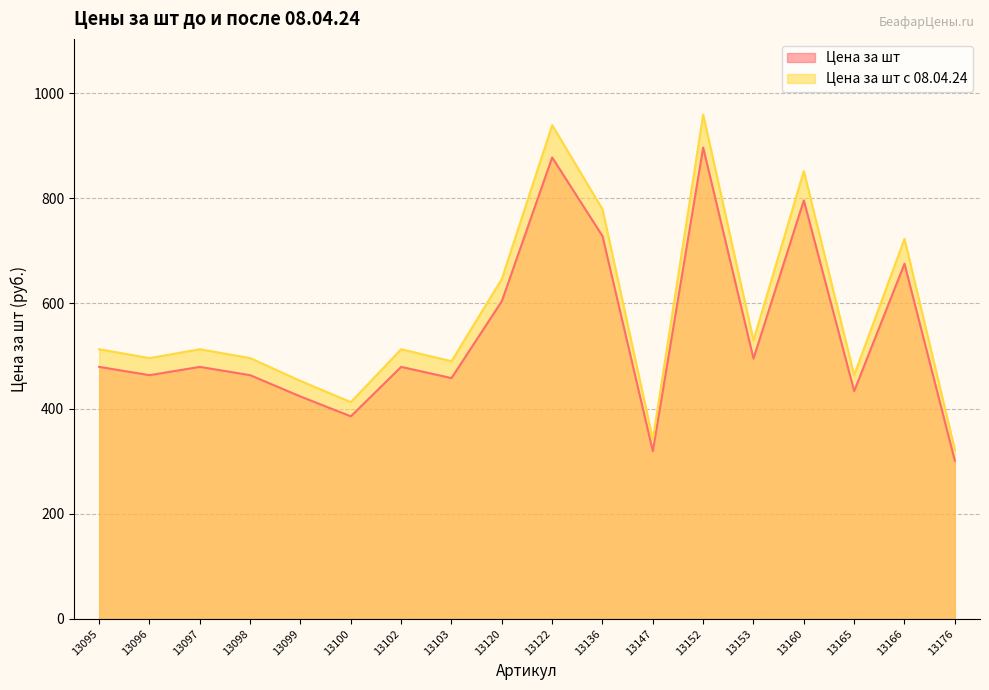

Which series has the largest total across all categories?

Цена за шт с 08.04.24